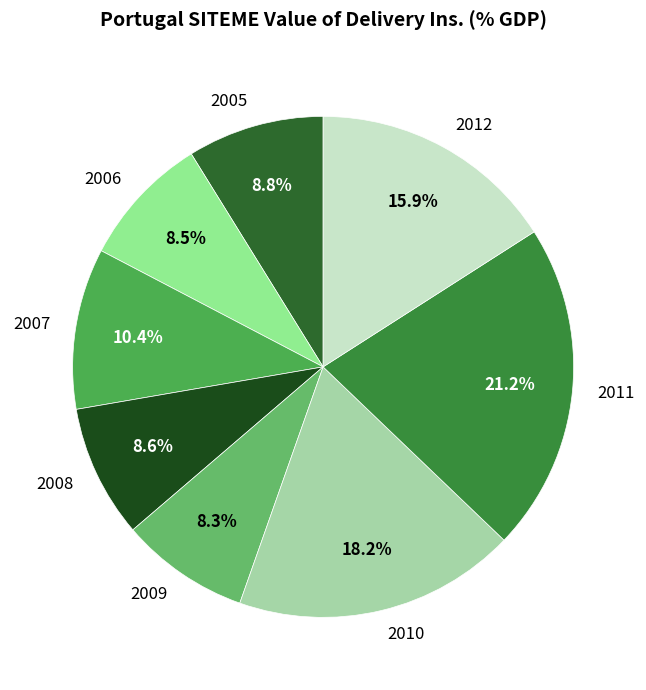

How much of the chart is everything except 2012?

84.1%